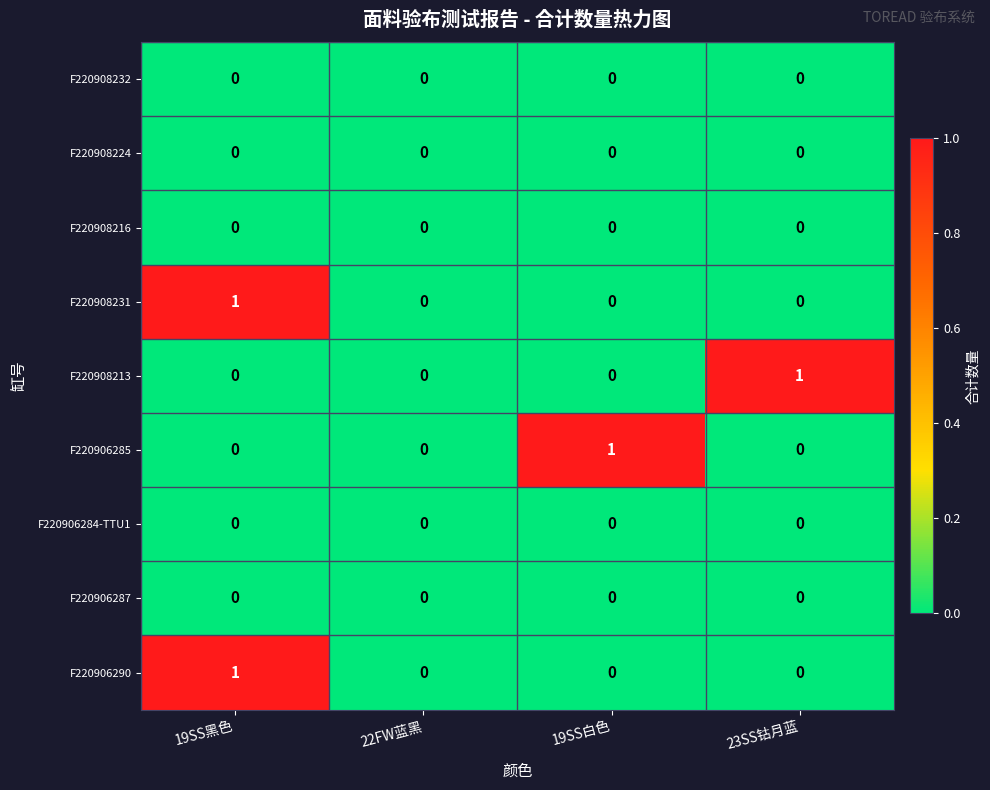

What is the spread (max minus min) of values at 19SS黑色?

1